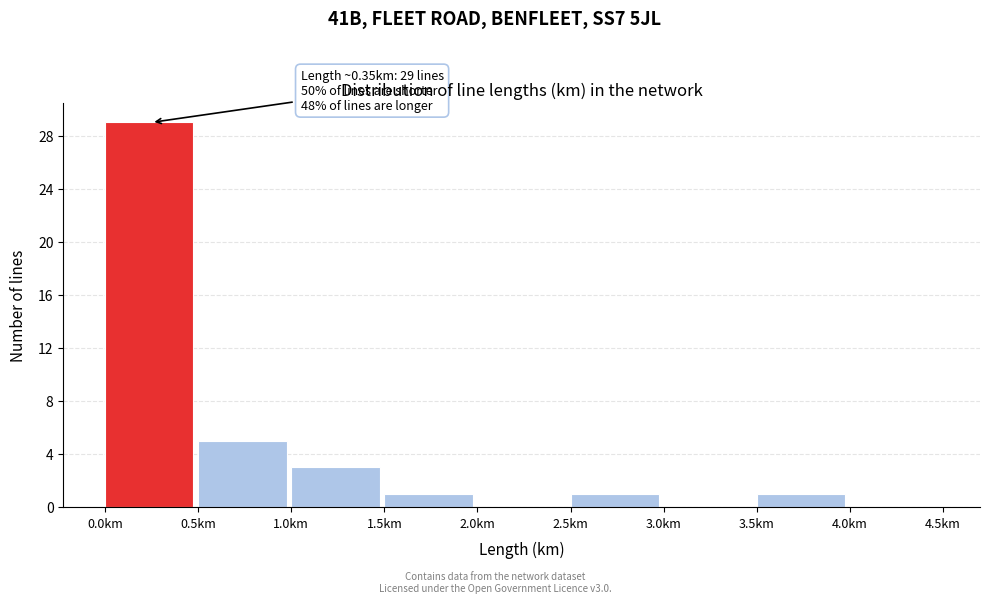

Which range on the x-axis has the tallest bar?

0.0 to 0.5